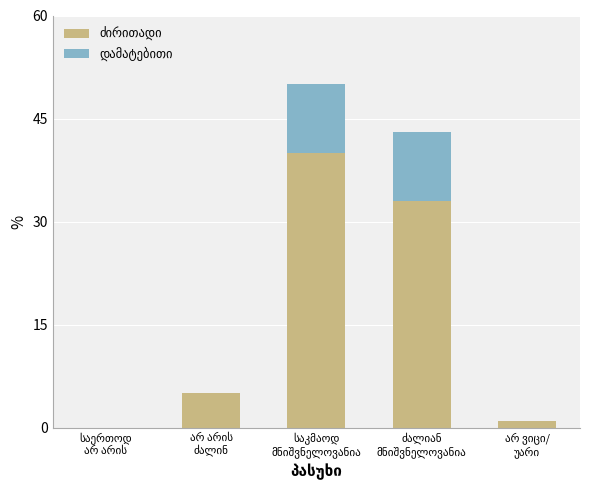

How many series are shown in this chart?

2